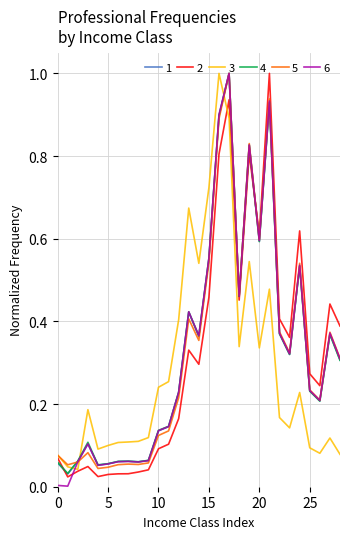

What is the maximum value for 6?

1.0